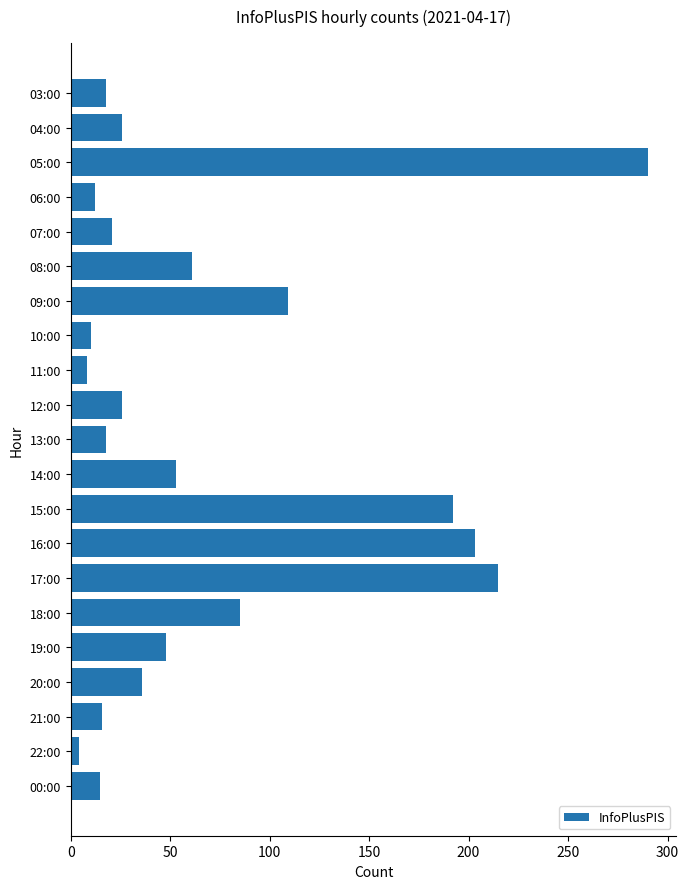

Is it true that the value at 17:00 is 43?

False